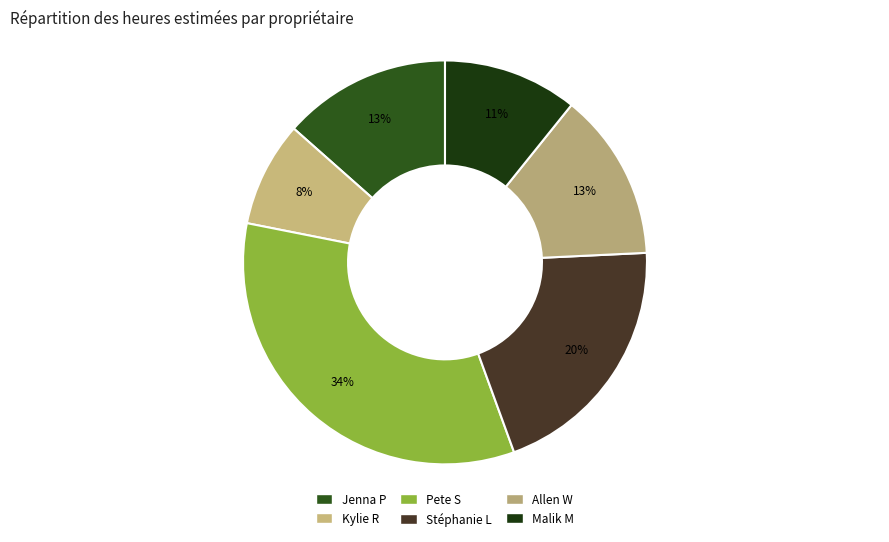

How many slices are in this pie chart?

6